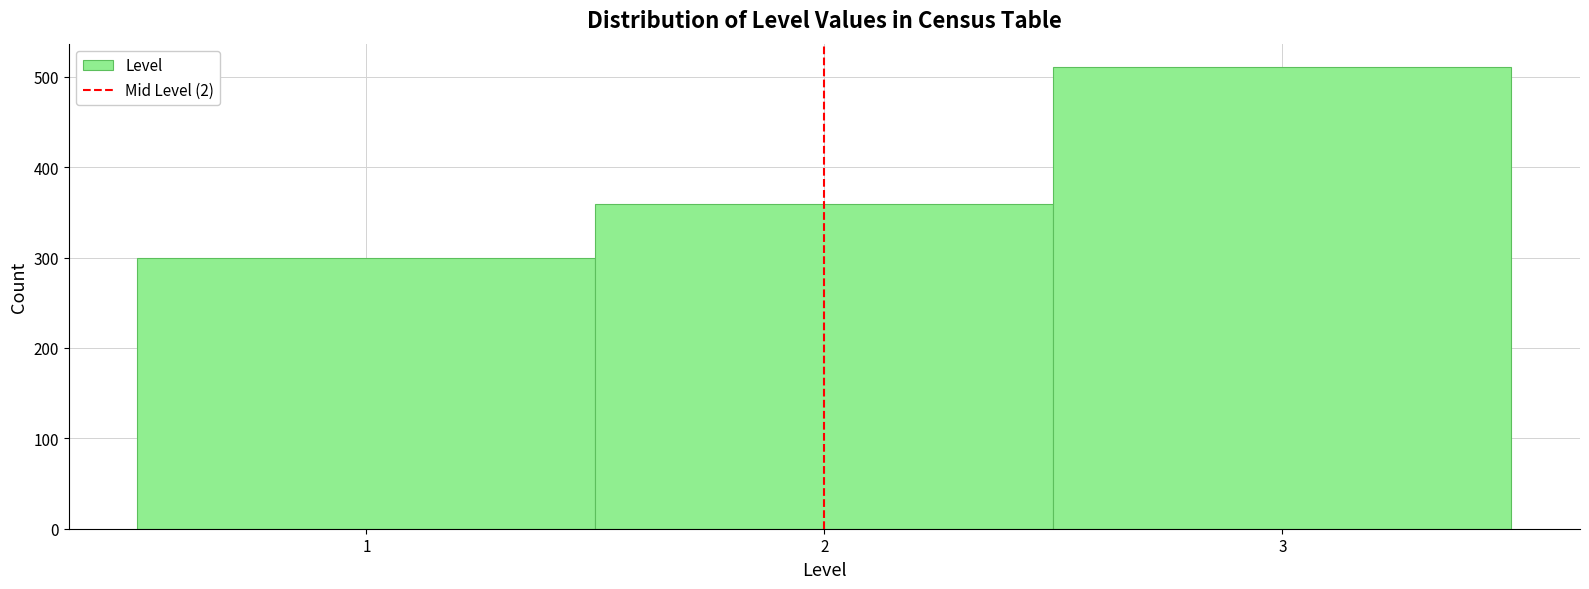

Reading left to right, transcribe this chart: for each bar, give the range it covers on the x-axis and its height. The values are not printed on the chart, so give them approximately, as read against the axis.

0.5 to 1.5: 300
1.5 to 2.5: 360
2.5 to 3.5: 510